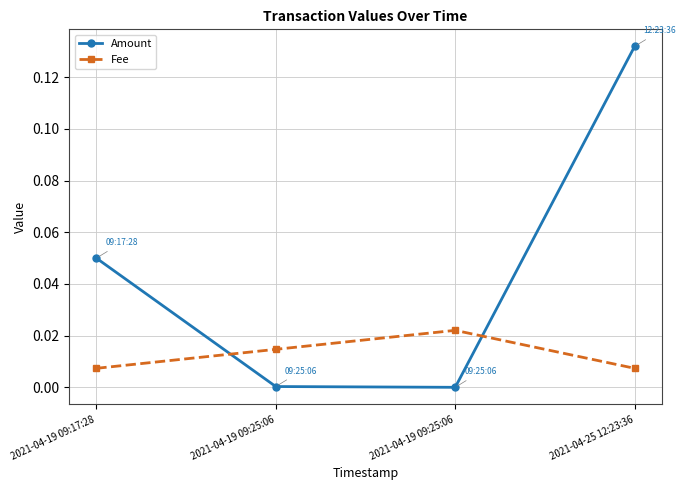

What is the difference between the Amount values at 2021-04-19 09:17:28 and 2021-04-25 12:23:36?

0.1